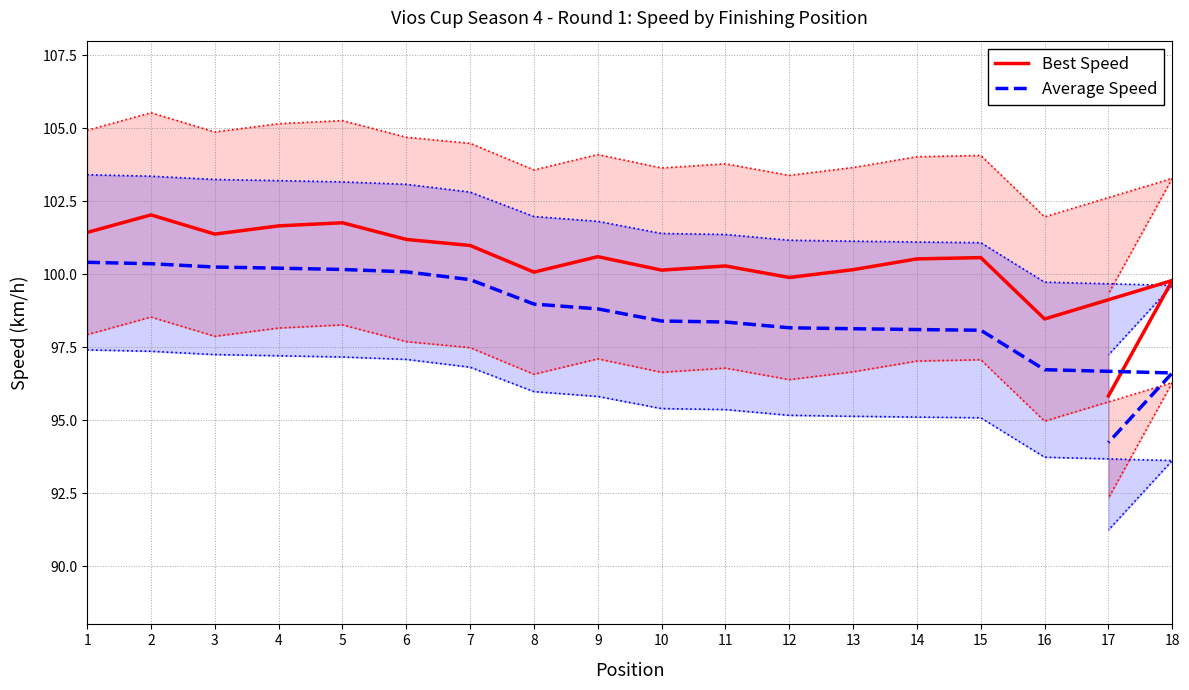

Reading left to right, what are all the values shown in this chart?

Best Speed: 1=101.4	2=102.0	3=101.4	4=101.7	5=101.8	6=101.2	7=101.0	8=100.1	9=100.6	10=100.1	11=100.3	12=99.9	13=100.2	14=100.5	15=100.6	16=98.5	18=99.8	17=95.8
Average Speed: 1=100.4	2=100.4	3=100.2	4=100.2	5=100.2	6=100.1	7=99.8	8=99.0	9=98.8	10=98.4	11=98.4	12=98.2	13=98.1	14=98.1	15=98.1	16=96.7	18=96.6	17=94.2